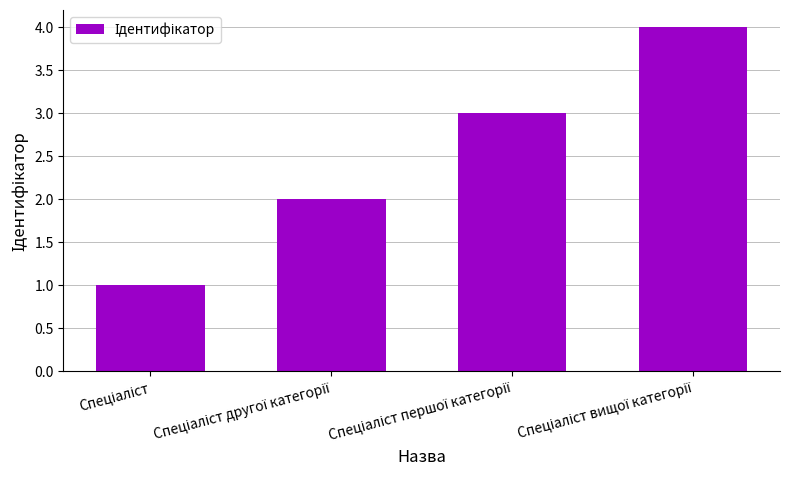

What is the maximum value shown in the chart?

4